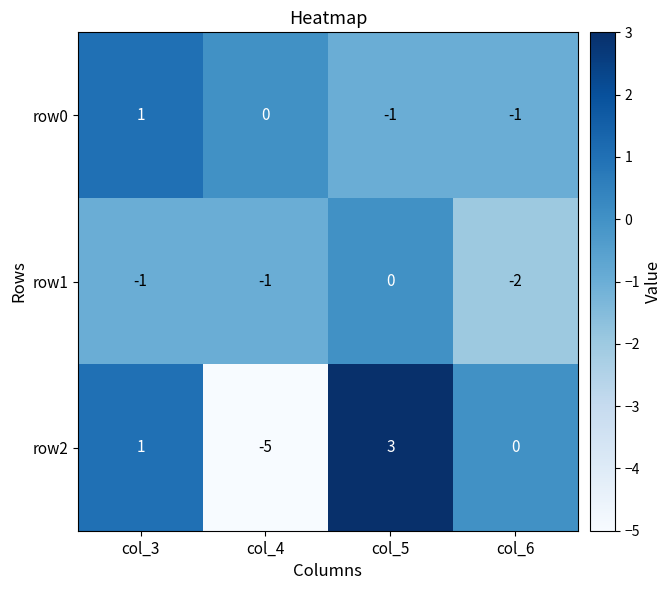

What is the total value across all series at col_4?

-6